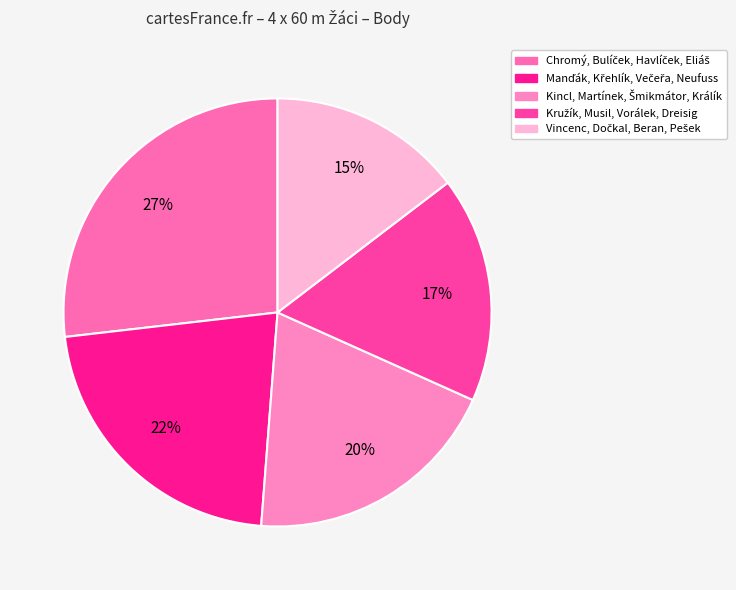

Is the sum of Kincl, Martínek, Šmikmátor, Králík and Vincenc, Dočkal, Beran, Pešek greater than half?

No